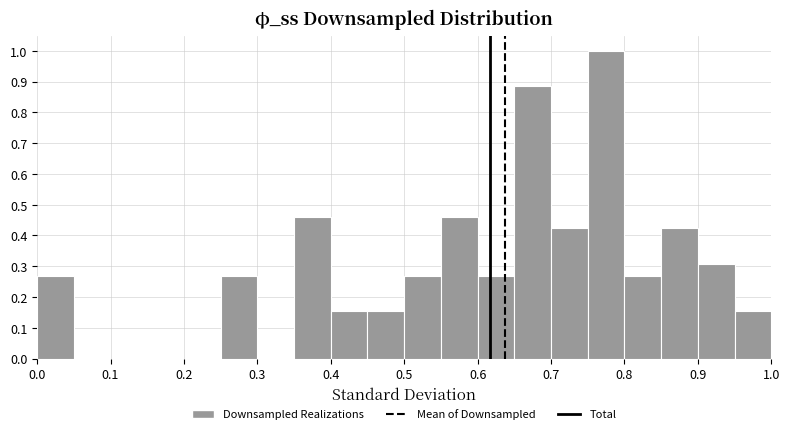

Over which range of the x-axis is the bar tallest?

0.75 to 0.80